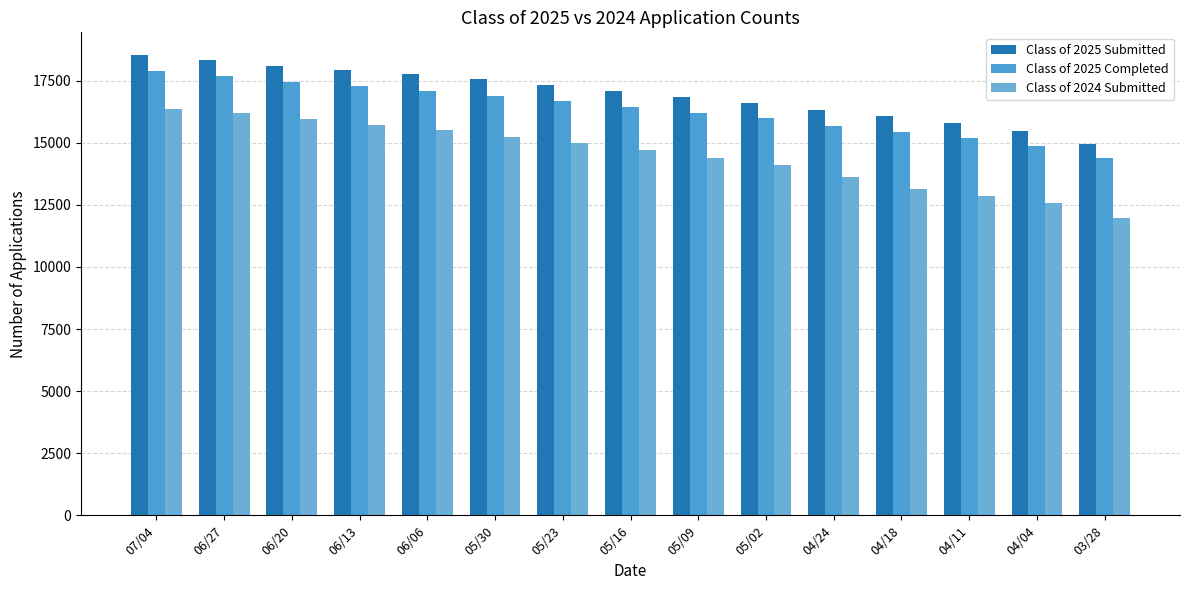

Are the bars grouped side by side (vs. stacked)?

Yes